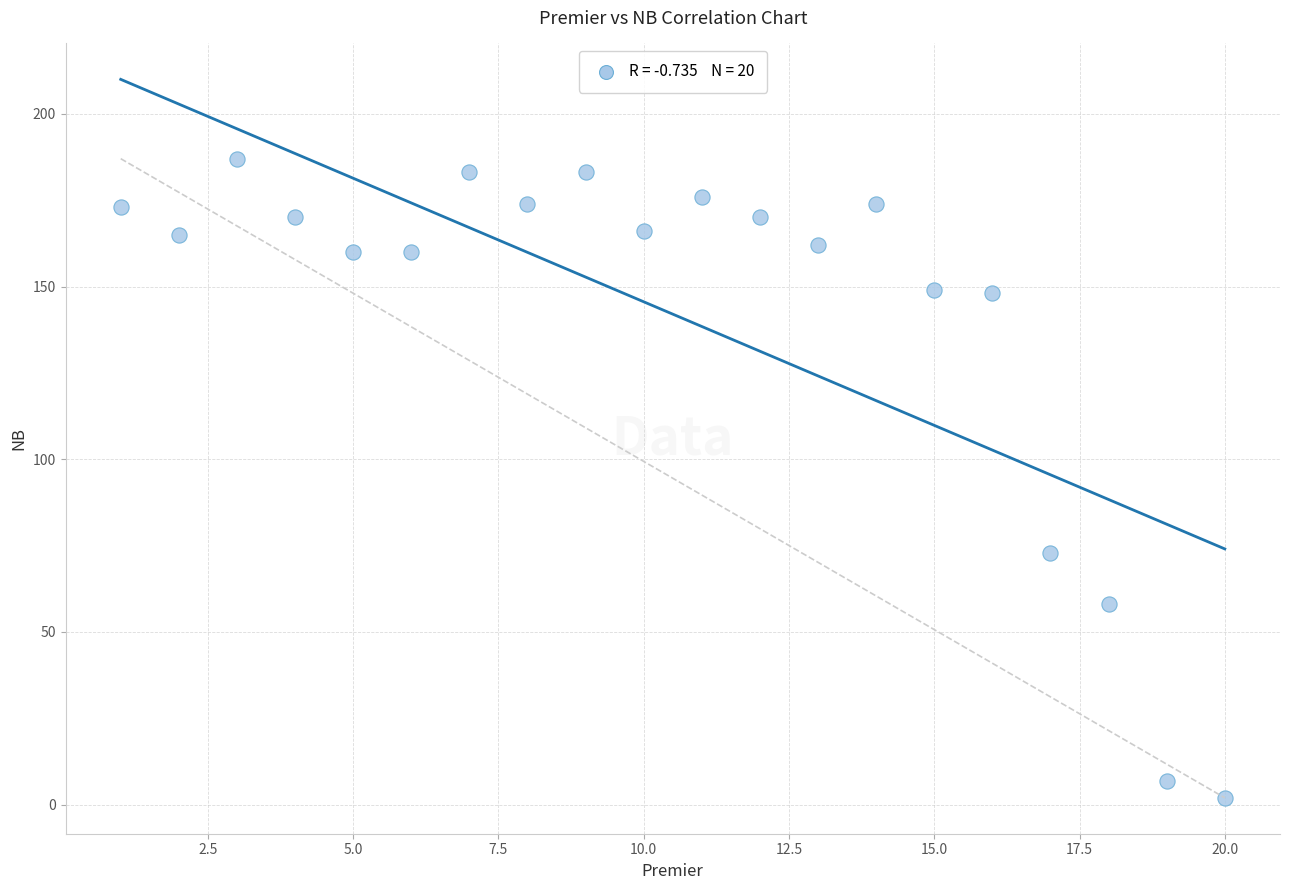

What Y value in the scatter plot is closest to 94?

73